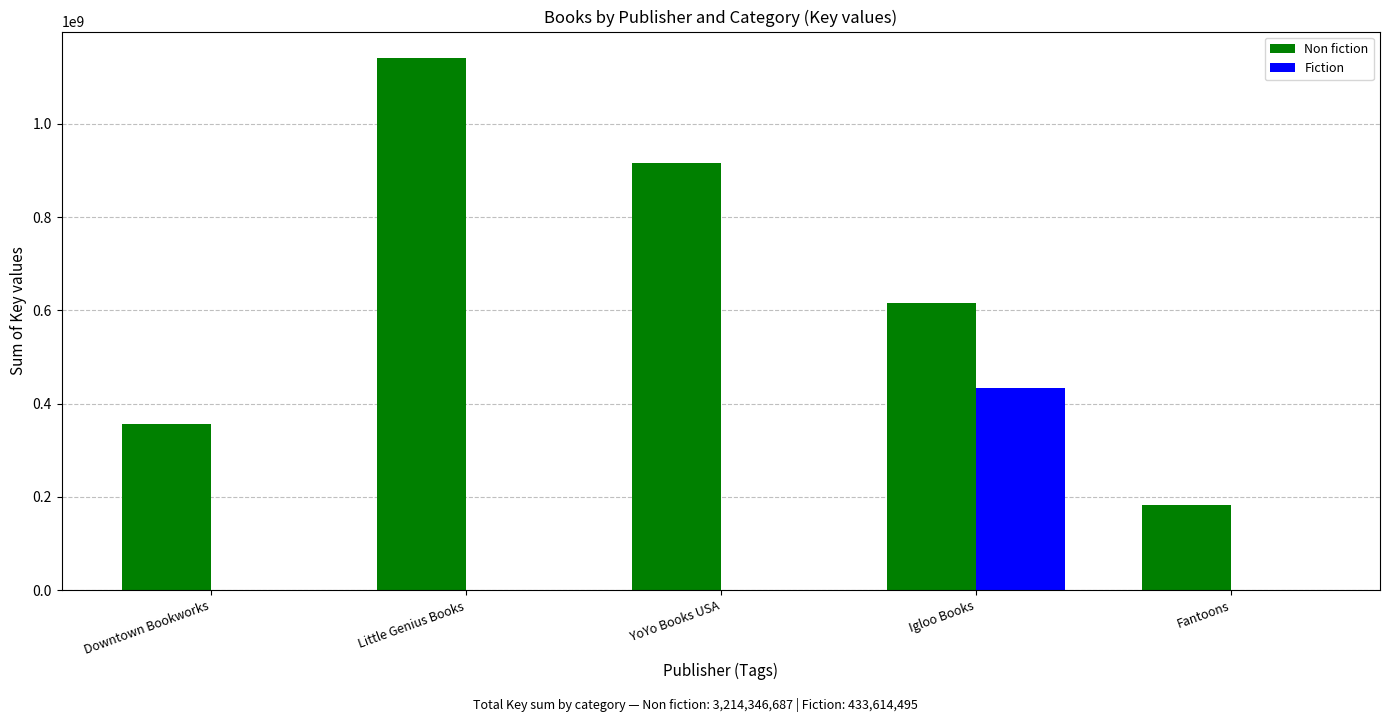

What is the average value of the Non fiction series?

642869337